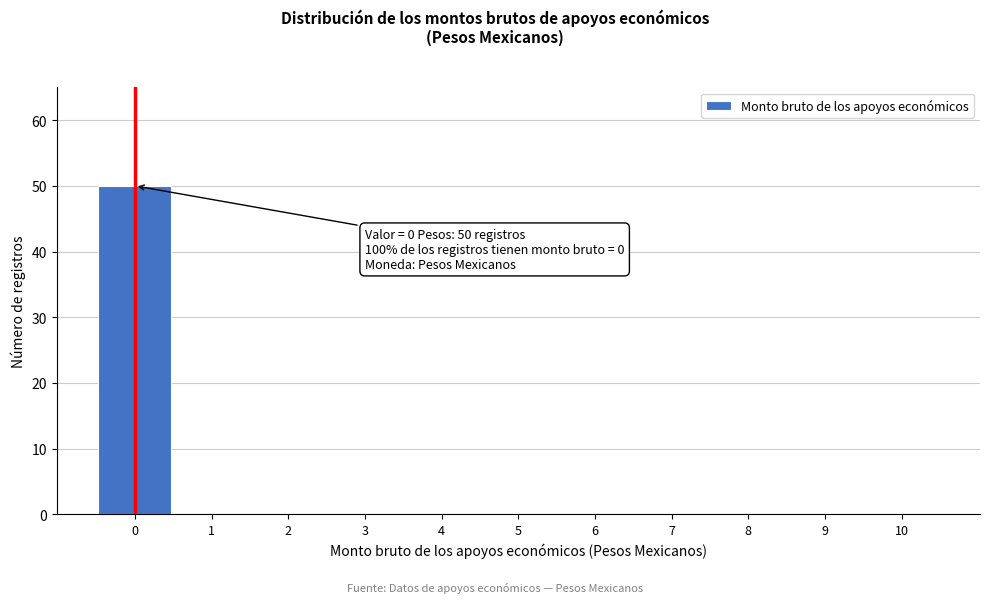

Reading left to right, what are all the values shown in this chart?

0=50	1=0	2=0	3=0	4=0	5=0	6=0	7=0	8=0	9=0	10=0